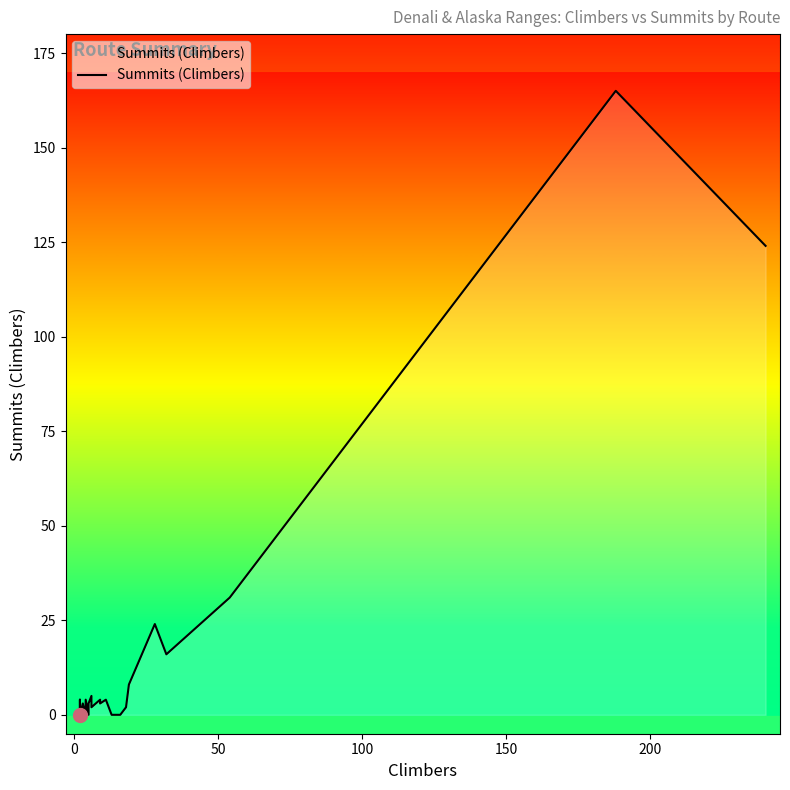

Reading right to left, what are all the values shown in this chart?

124	165	31	16	24	8	2	0	0	4	3	4	2	5	3	0	4	0	3	0	4	0